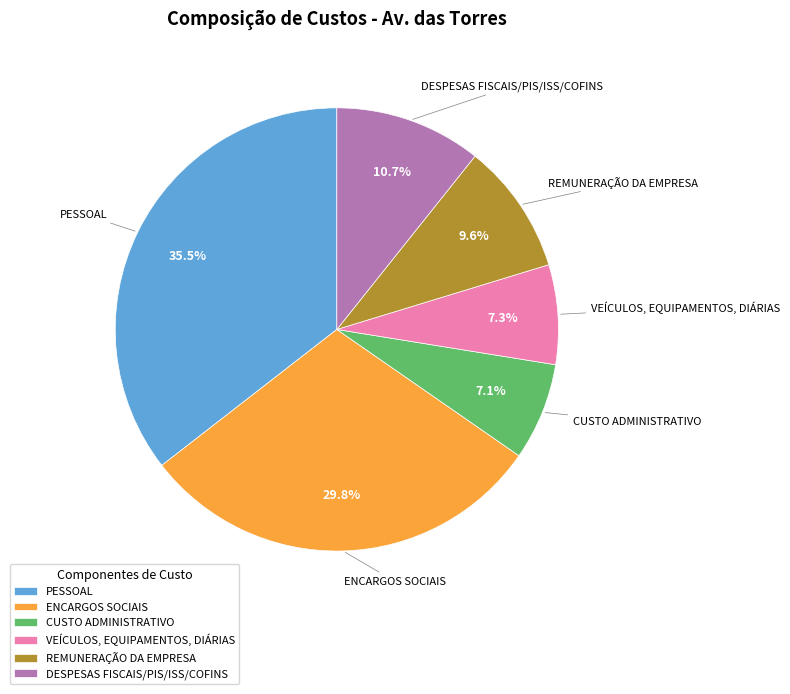

Is REMUNERAÇÃO DA EMPRESA the majority of the pie?

No